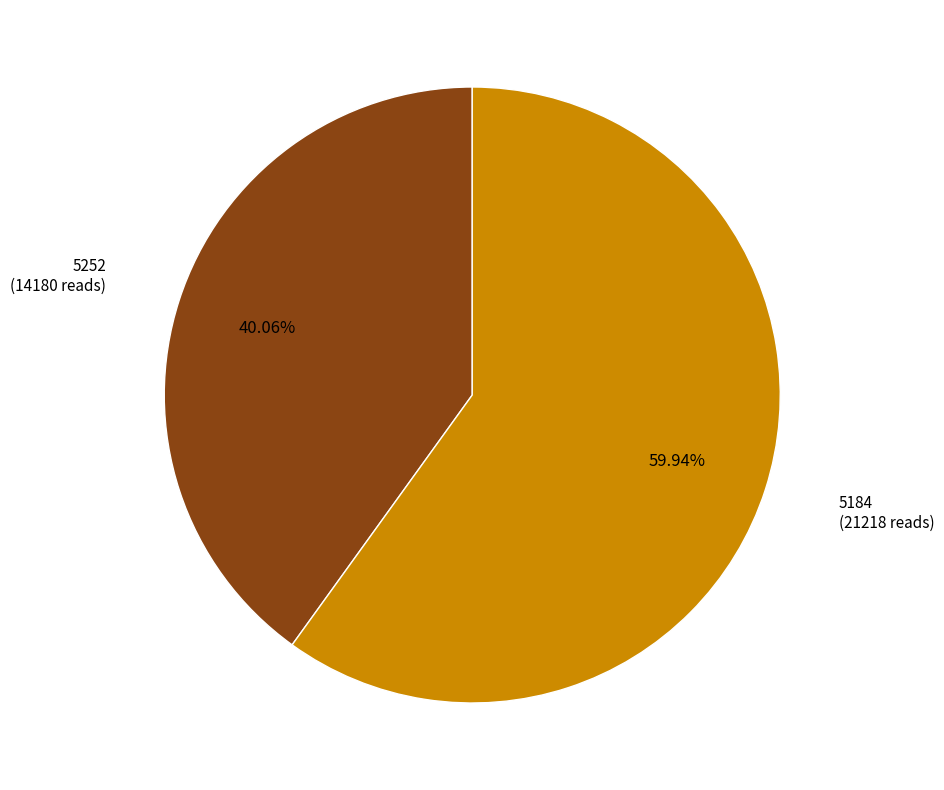

Is it true that 5184 is 48% of the pie?

False